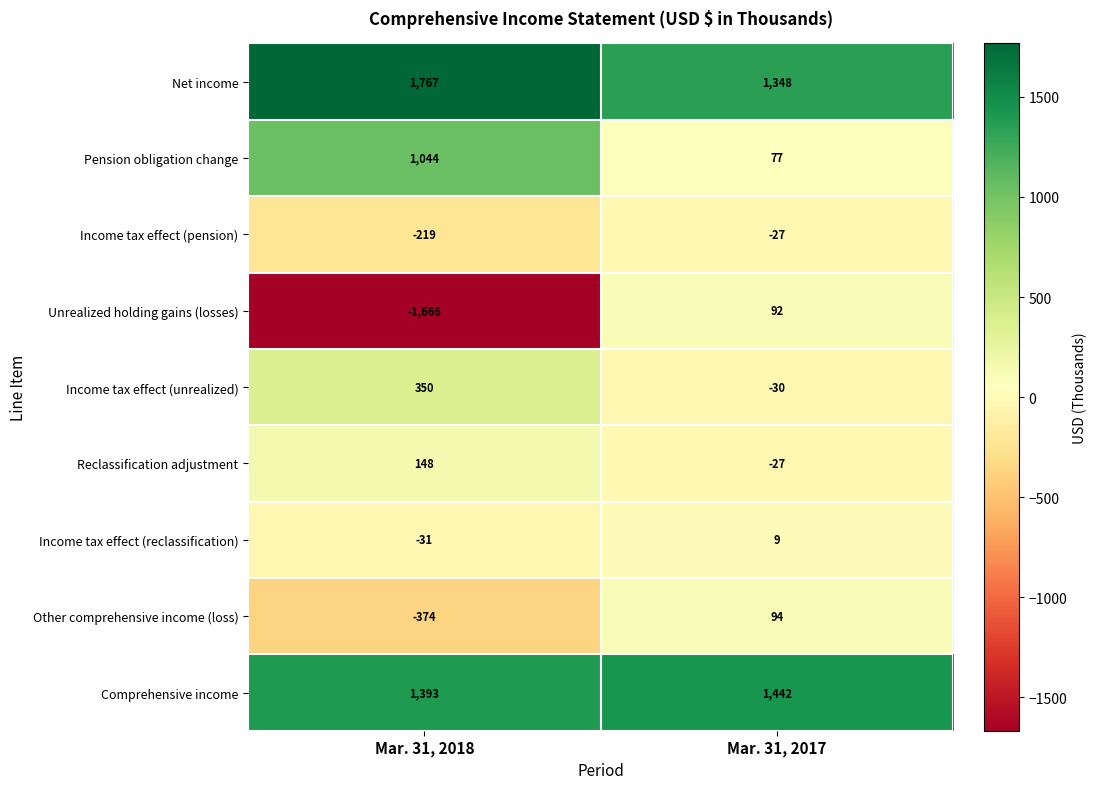

Is it true that Income tax effect (unrealized) equals 587 at Mar. 31, 2018?

False